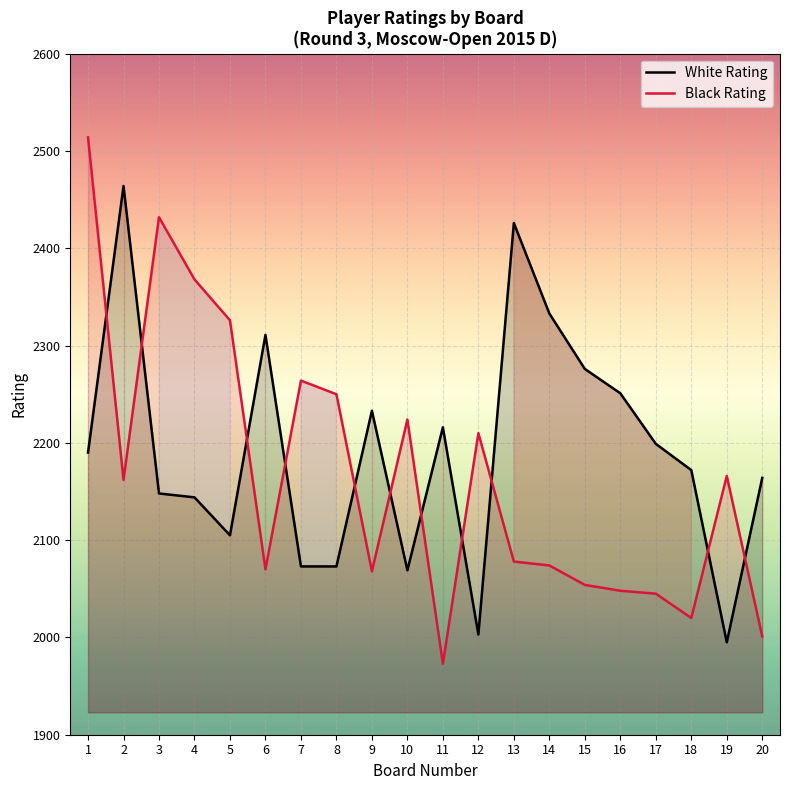

Rank the series by their maximum value, from highest to lowest.

Black Rating, White Rating